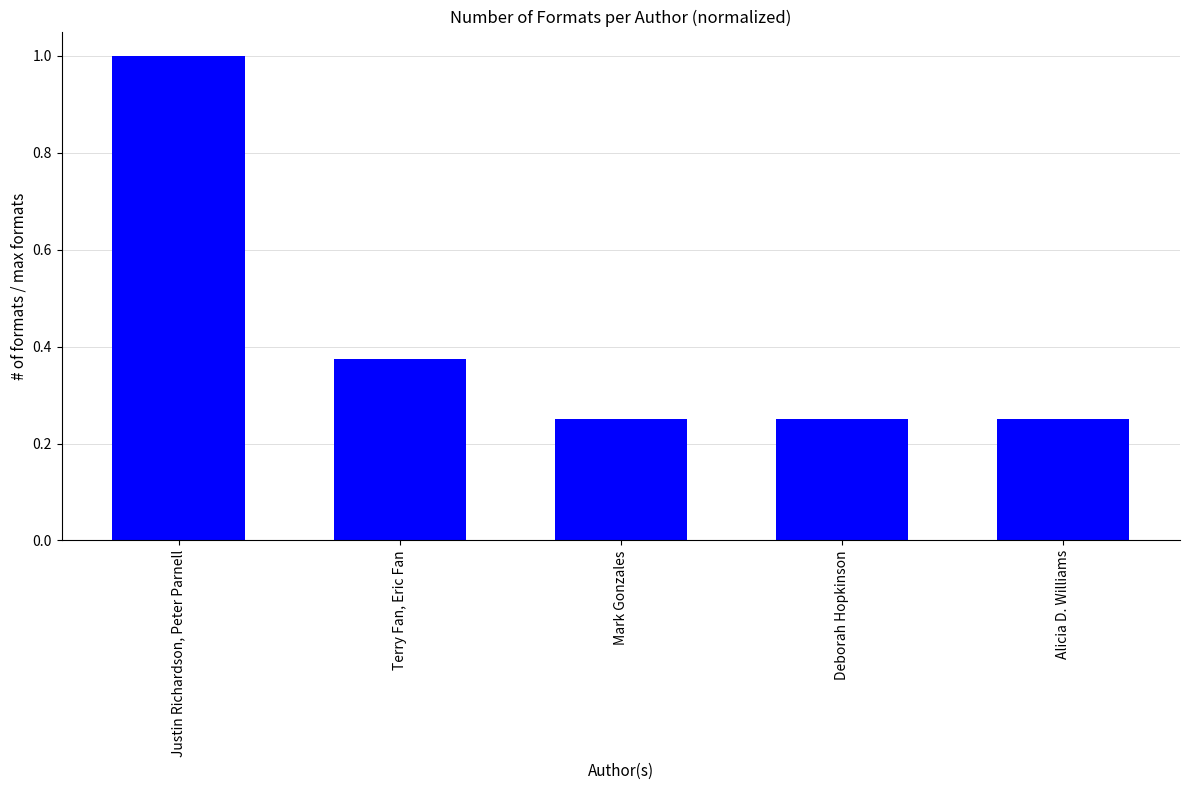

Is it true that the value at Justin Richardson, Peter Parnell is 1.0?

True